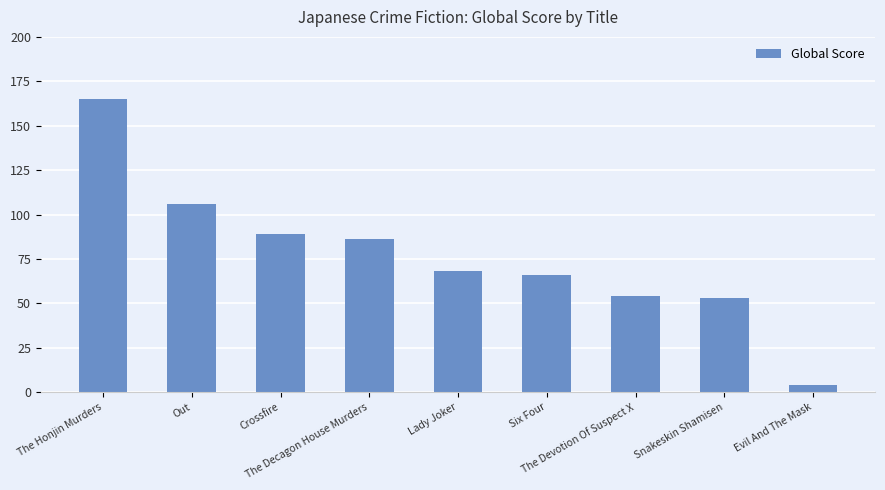

Count the number of data series in this chart.

1